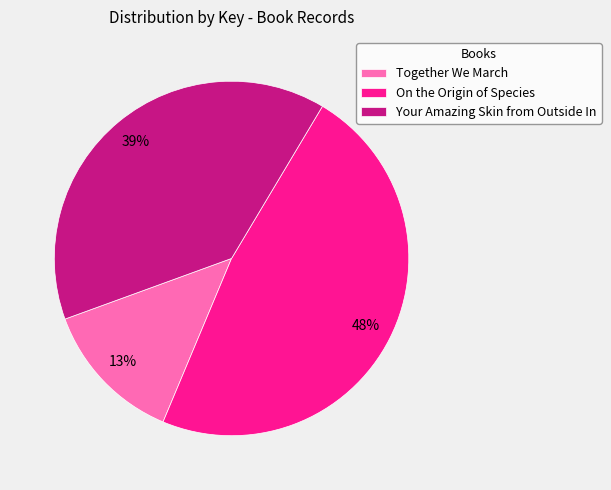

What is the ratio of the value at Together We March to the value at Your Amazing Skin from Outside In?

0.3